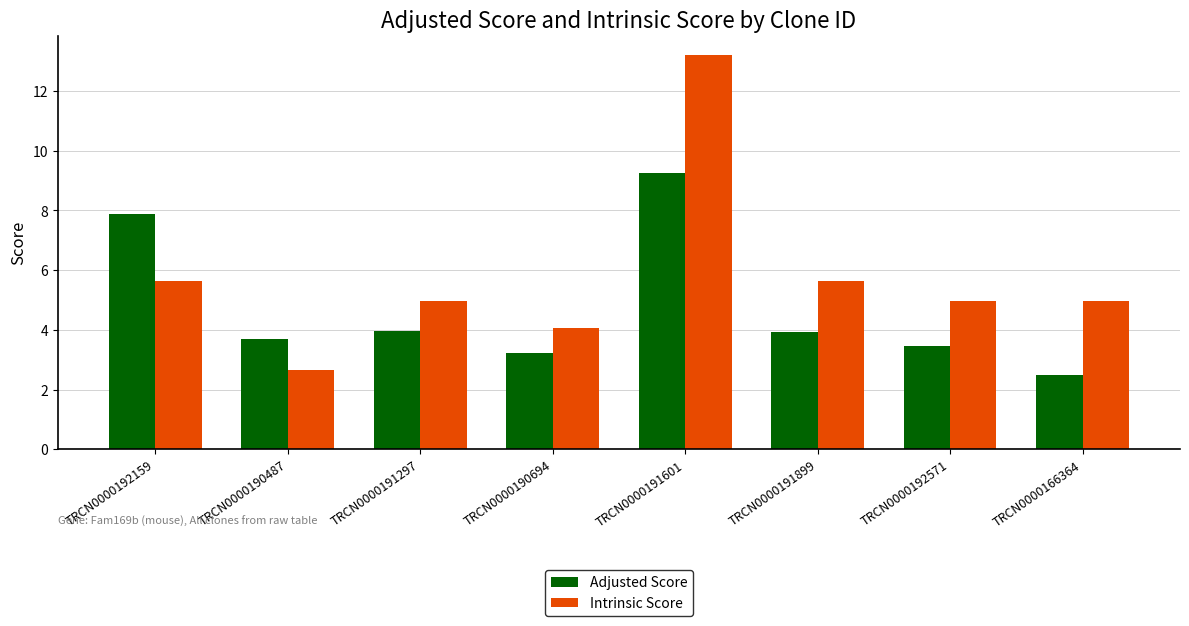

Where does the Intrinsic Score series first go above 4?

TRCN0000192159